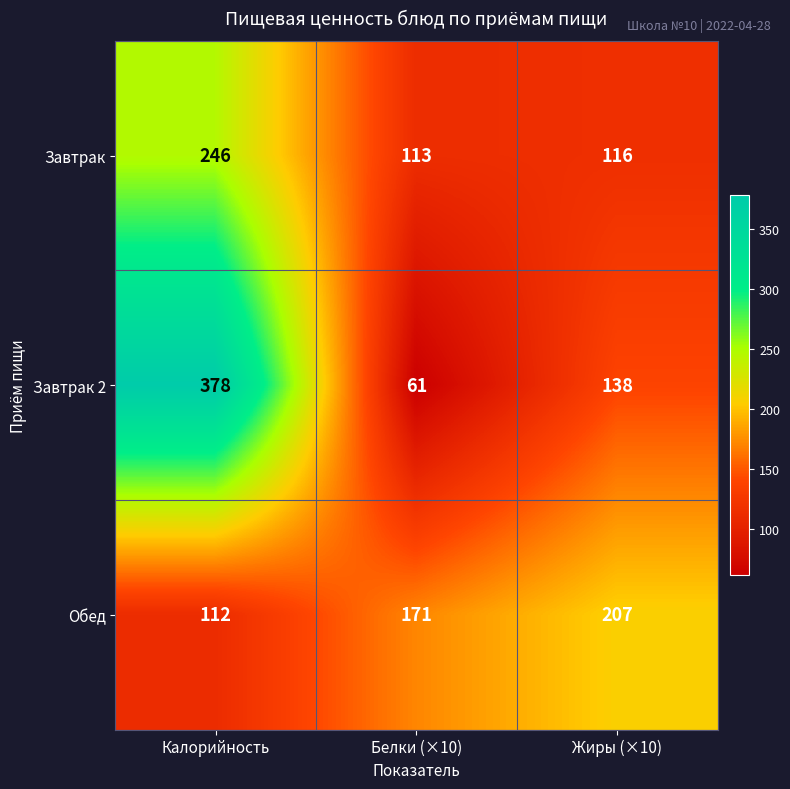

Between Калорийность and Белки (×10), which series saw the biggest shift?

Завтрак 2